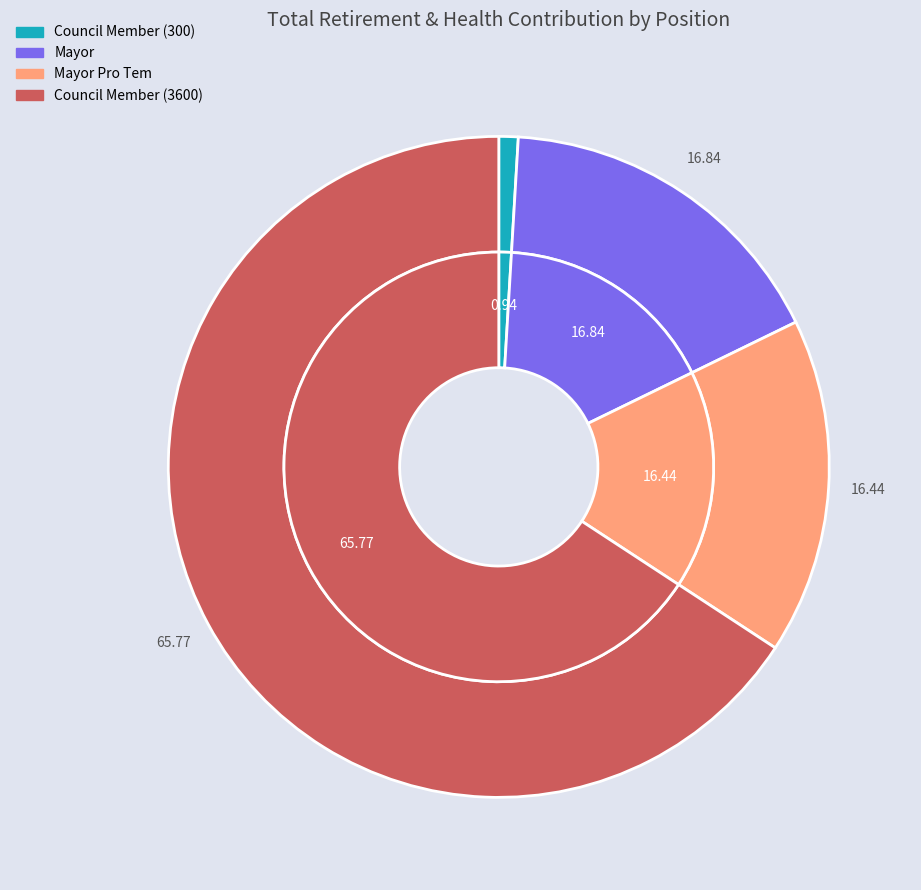

Which category has the smallest portion of the pie?

Council Member (300)